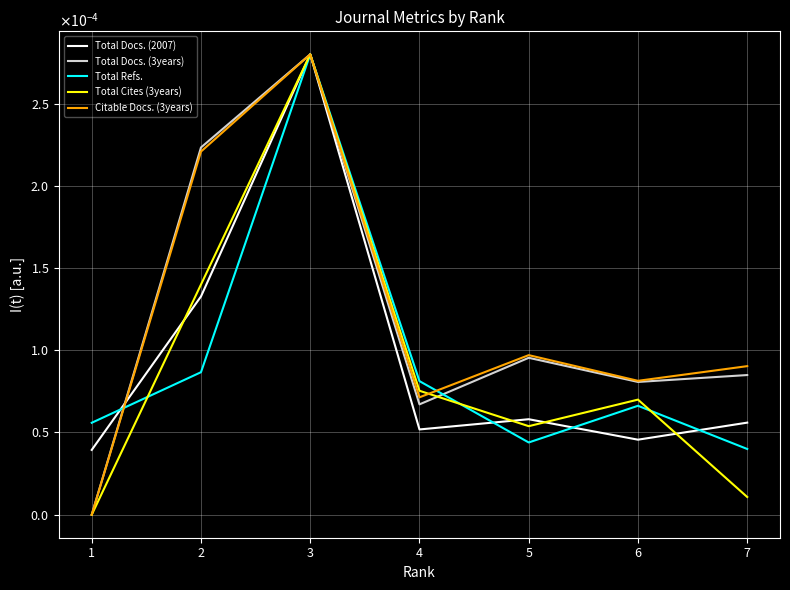

Is it true that Total Refs. equals 0.0 at 2?

False